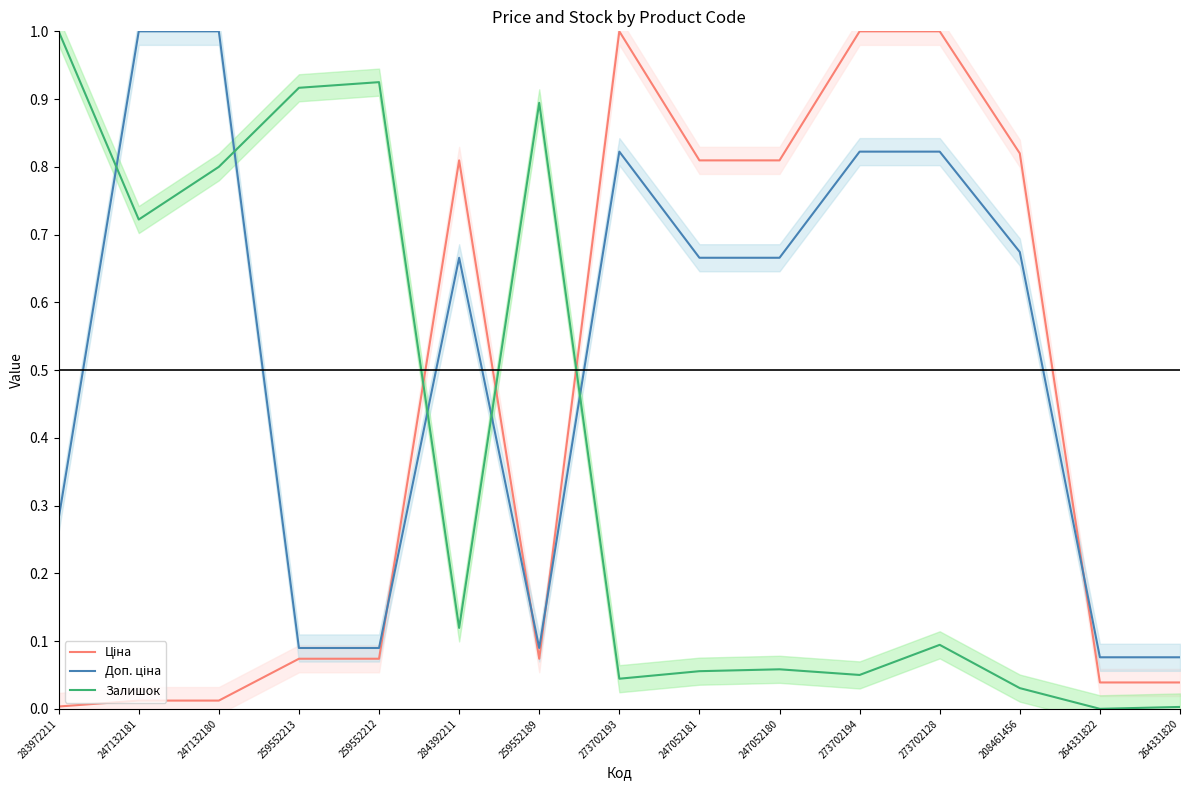

Where do Доп. ціна and Ціна first cross each other?

259552212 and 284392211